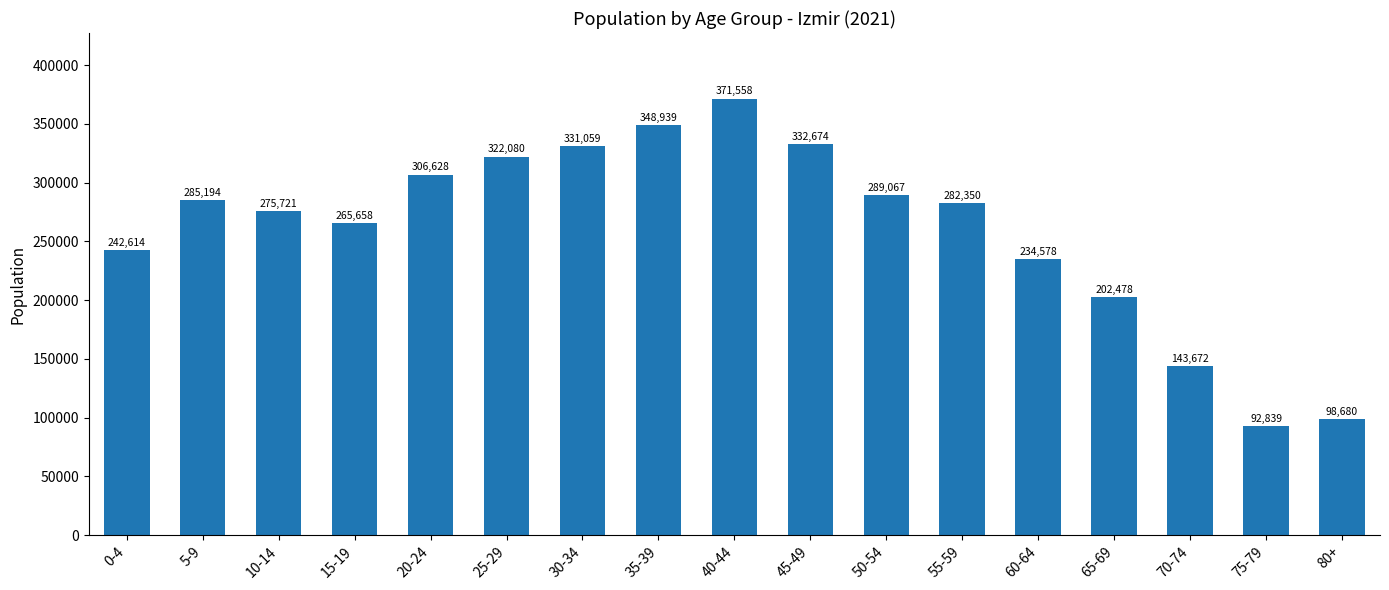

Which category has the lowest value across all series?

75-79